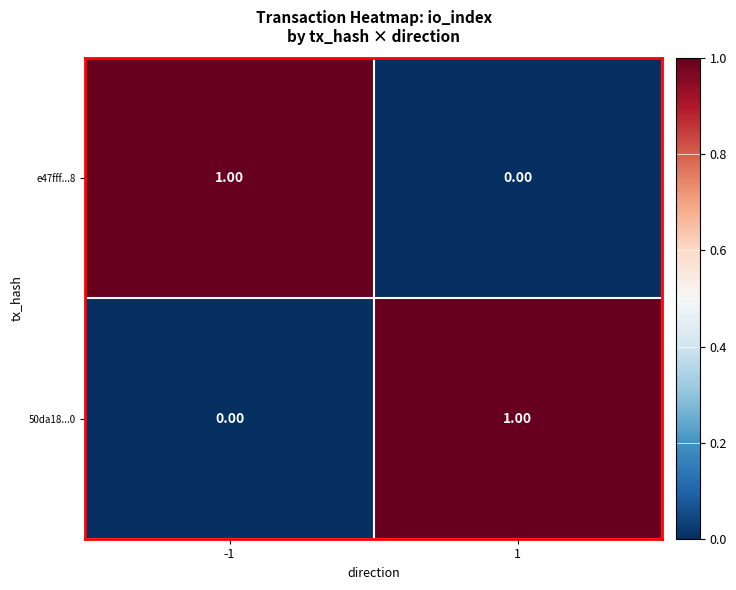

What is the greatest value displayed?

1